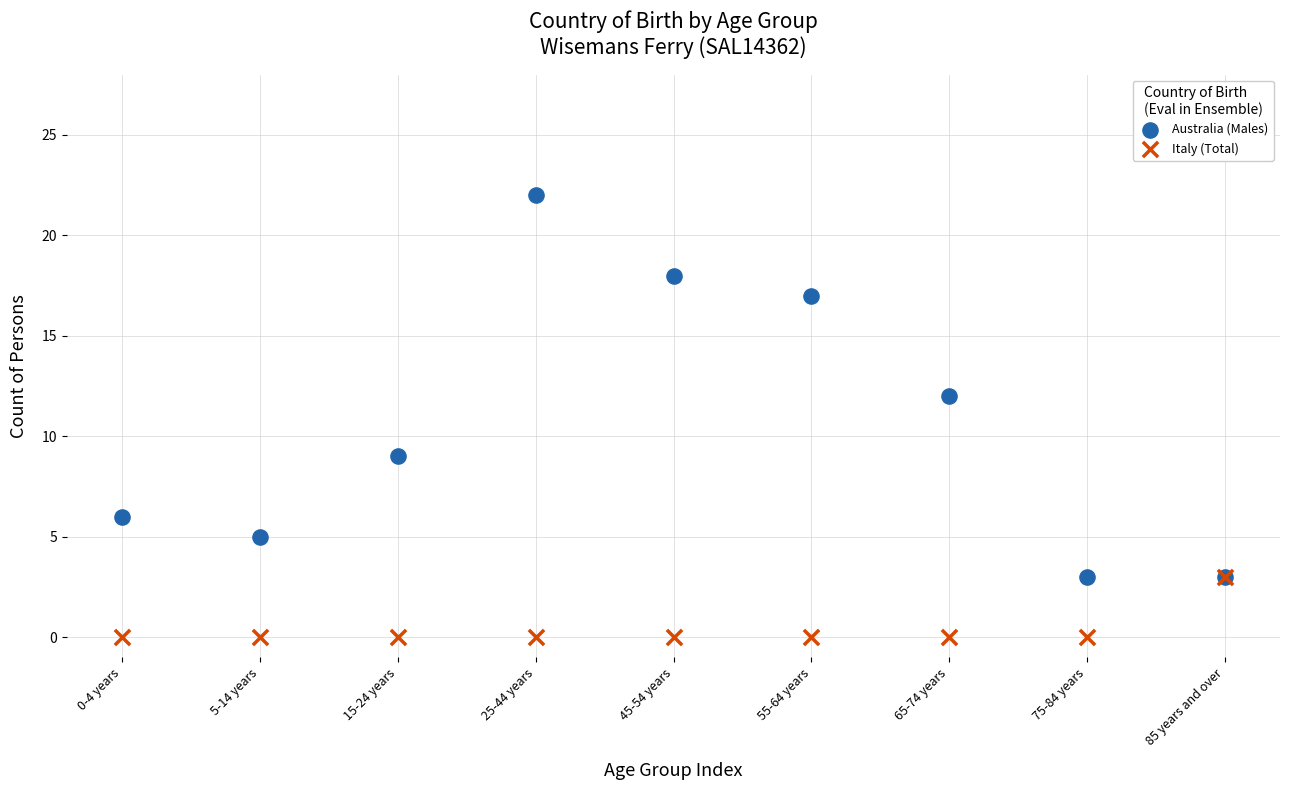

Which series has the widest spread of Y values?

Australia (Males)